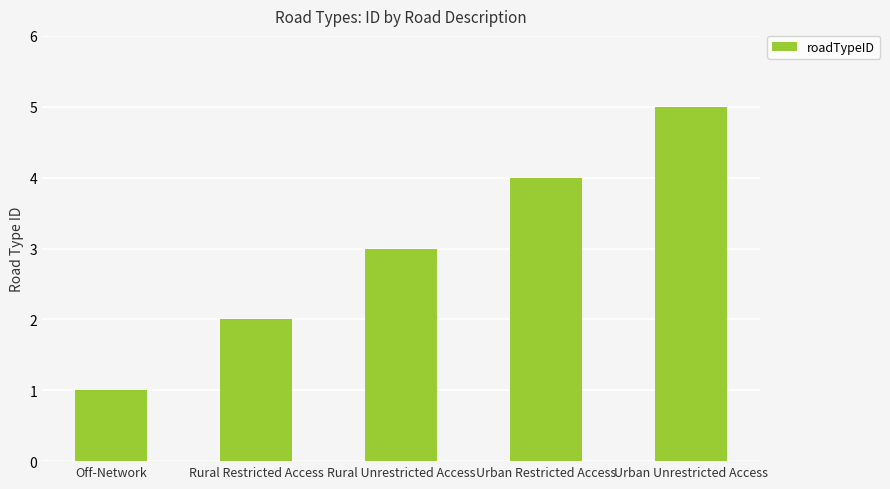

List the labels in order of value, largest first.

Urban Unrestricted Access, Urban Restricted Access, Rural Unrestricted Access, Rural Restricted Access, Off-Network